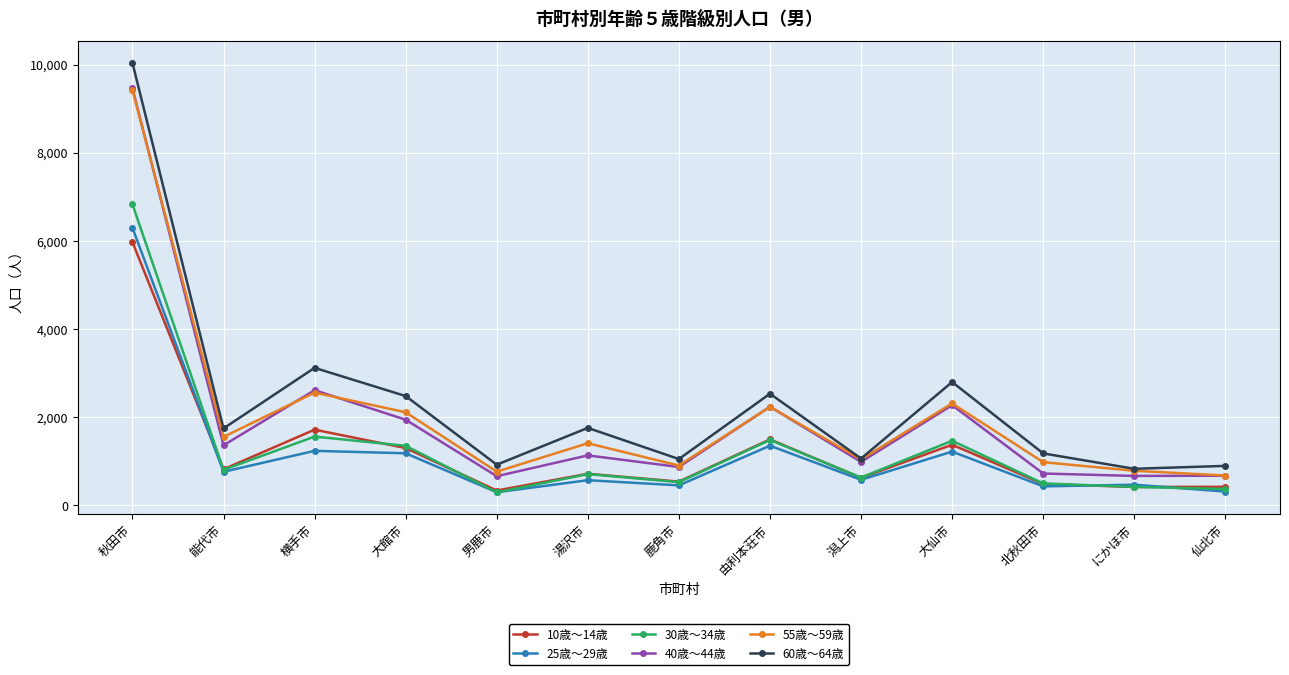

Is the value of 25歳～29歳 at 横手市 greater than the value of 60歳～64歳 at 秋田市?

No